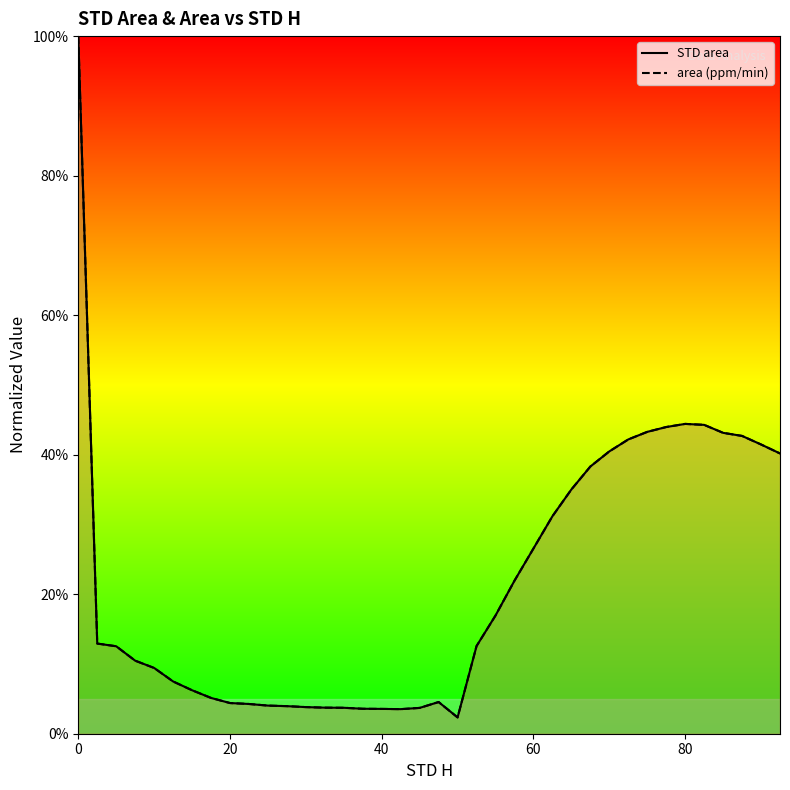

Where is the first local minimum for STD area?

42.5